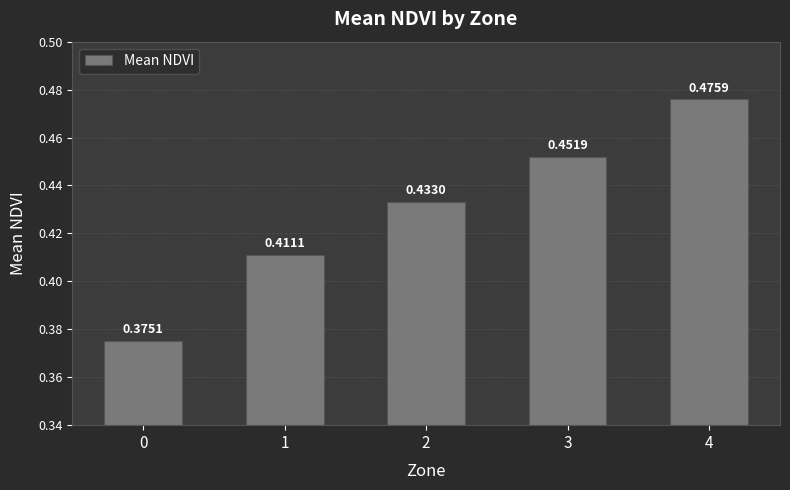

List the labels in order of value, largest first.

4, 3, 2, 1, 0